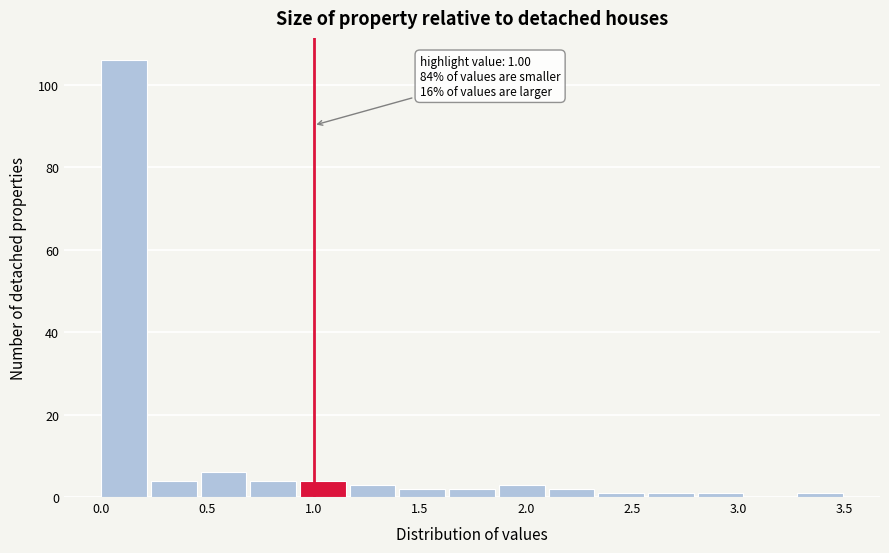

Which range on the x-axis has the tallest bar?

0.00 to 0.25